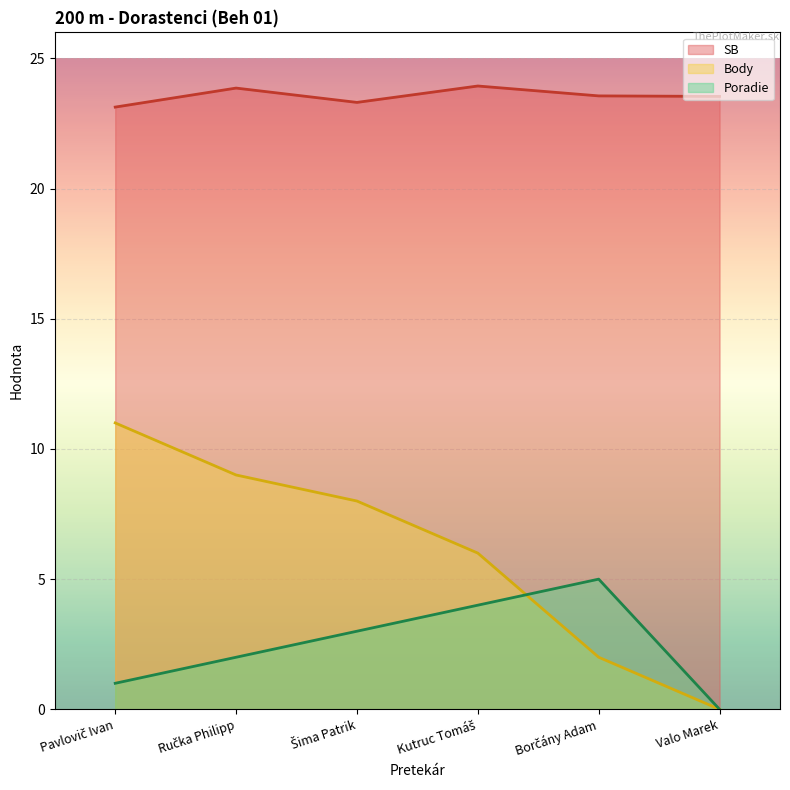

At Borčány Adam, list the series in order from smallest to largest.

Body, Poradie, SB